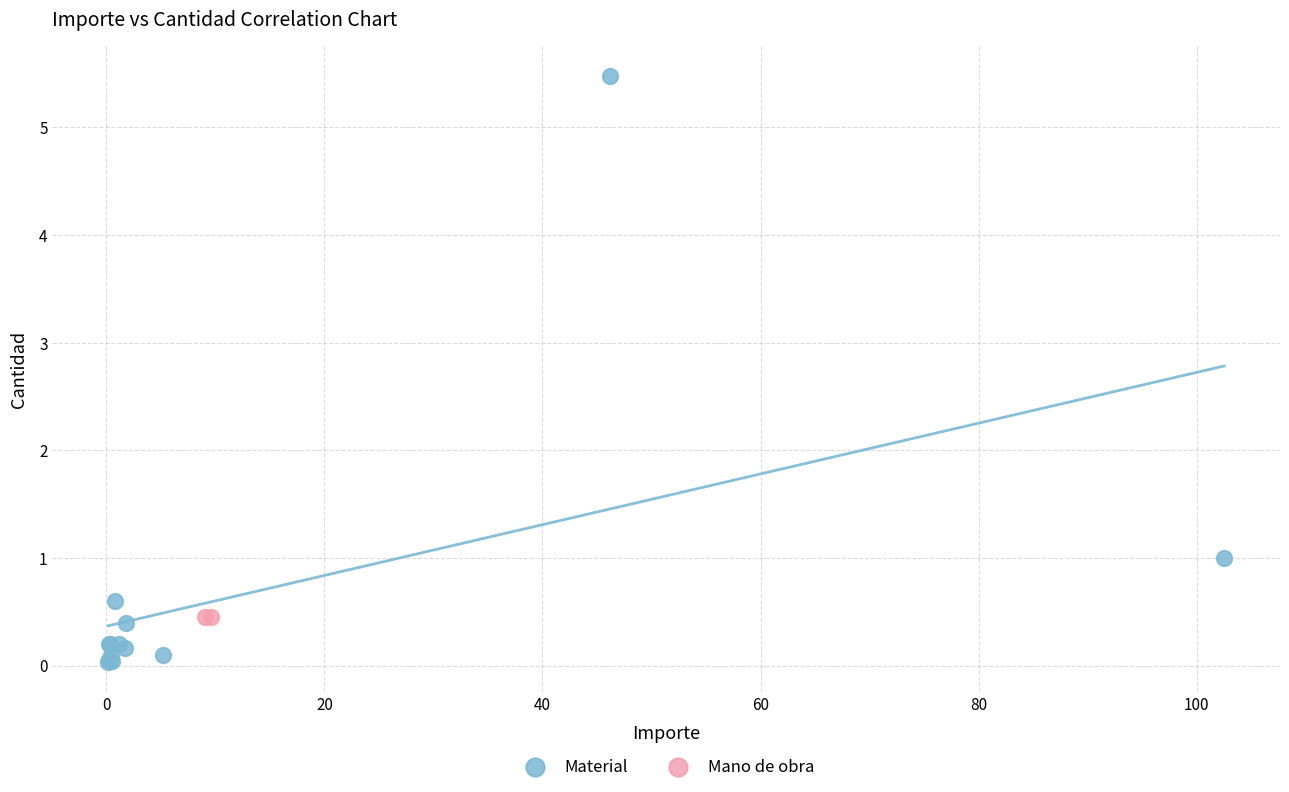

What are all the series names shown in the legend?

Material, Mano de obra